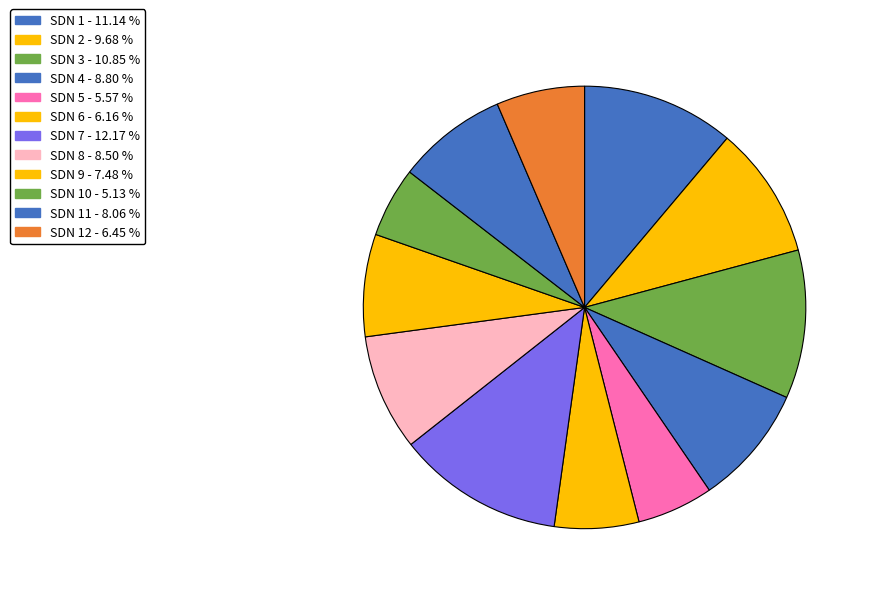

Rank the categories by value from lowest to highest.

SD NEGERI 10 SIMPANG MAMPLAM, SD NEGERI 5 SIMPANG MAMPLAM, SD NEGERI 6 SIMPANG MAMPLAM, SD NEGERI 12 SIMPANG MAMPLAM, SD NEGERI 9 SIMPANG MAMPLAM, SD NEGERI 11 SIMPANG MAMPLAM, SD NEGERI 8 SIMPANG MAMPLAM, SD NEGERI 4 SIMPANG MAMPLAM, SD NEGERI 2 SIMPANG MAMPLAM, SD NEGERI 3 SIMPANG MAMPLAM, SD NEGERI 1 SIMPANG MAMPLAM, SD NEGERI 7 SIMPANG MAMPLAM